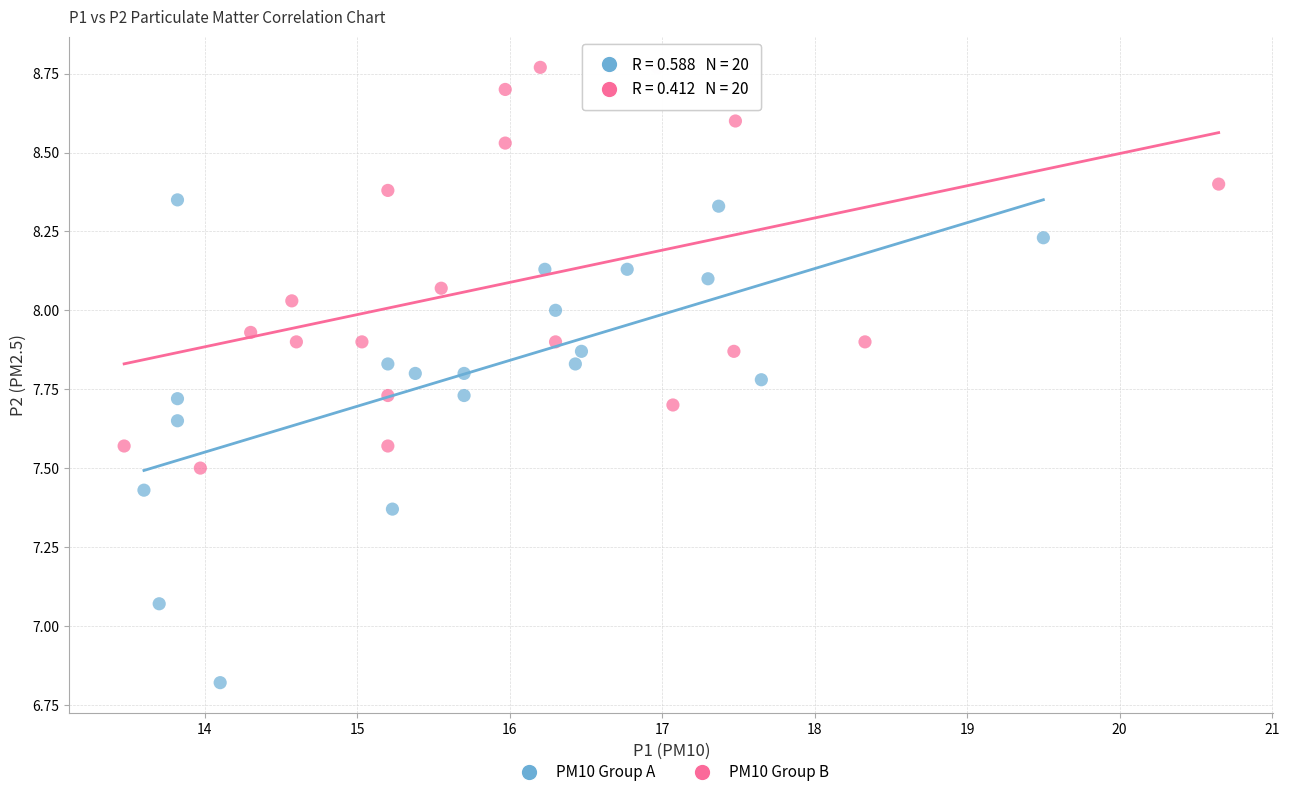

Which series contains the lowest Y value?

PM10 Group A